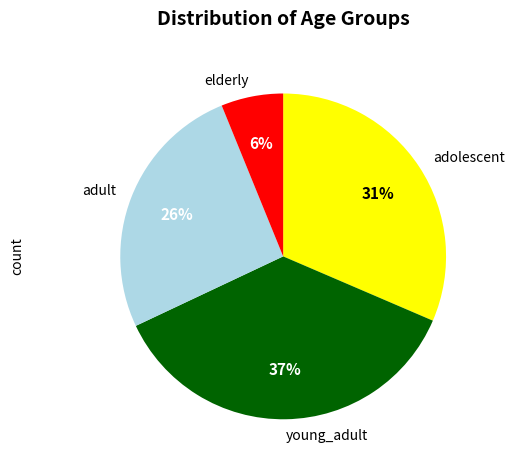

What is the smallest slice in the pie chart?

elderly